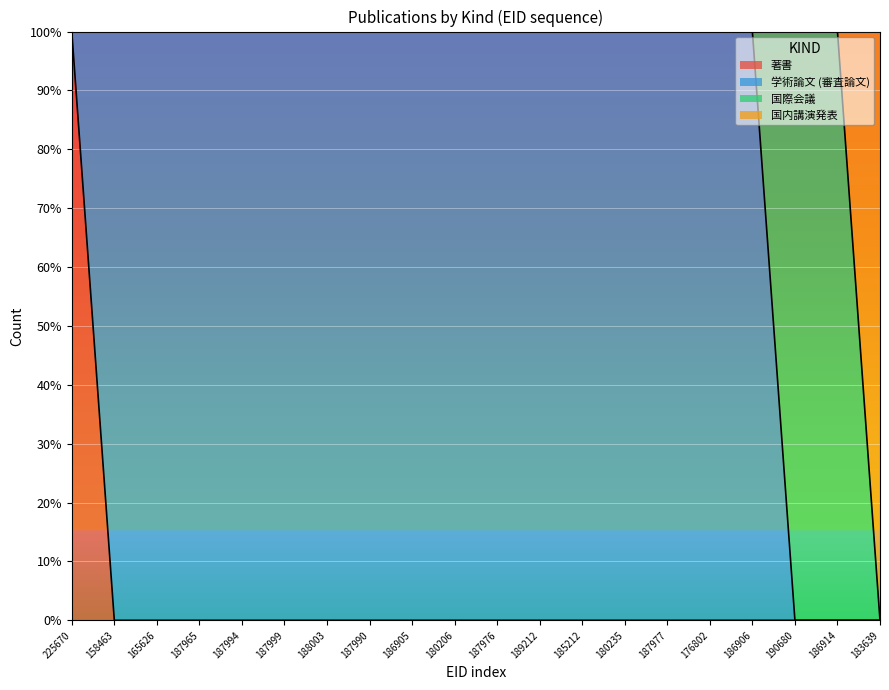

The value of 著書 at 165626 is 0. True or false?

False